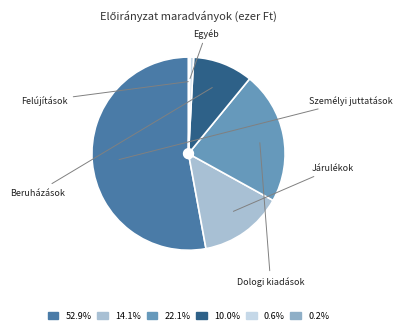

Approximately how many times larger is the value at Dologi kiadások compared to Járulékok?

1.6